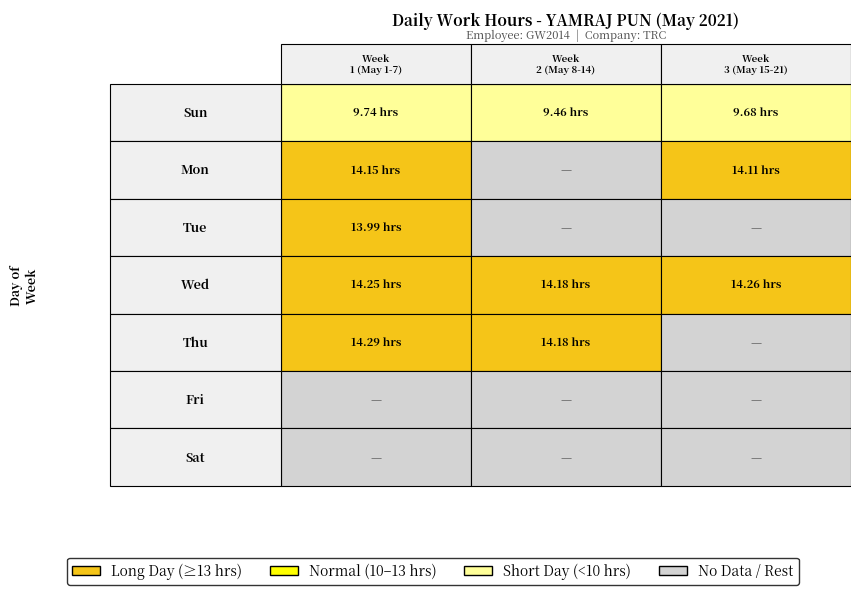

How many values in the Tue series exceed 0?

1